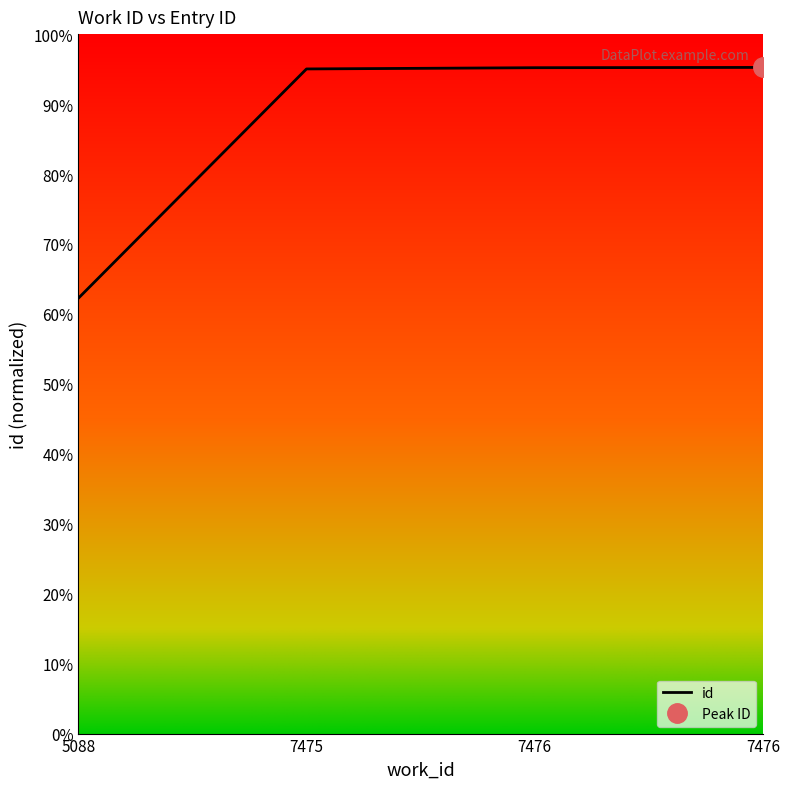

The value at 7476 is 1.0. True or false?

True